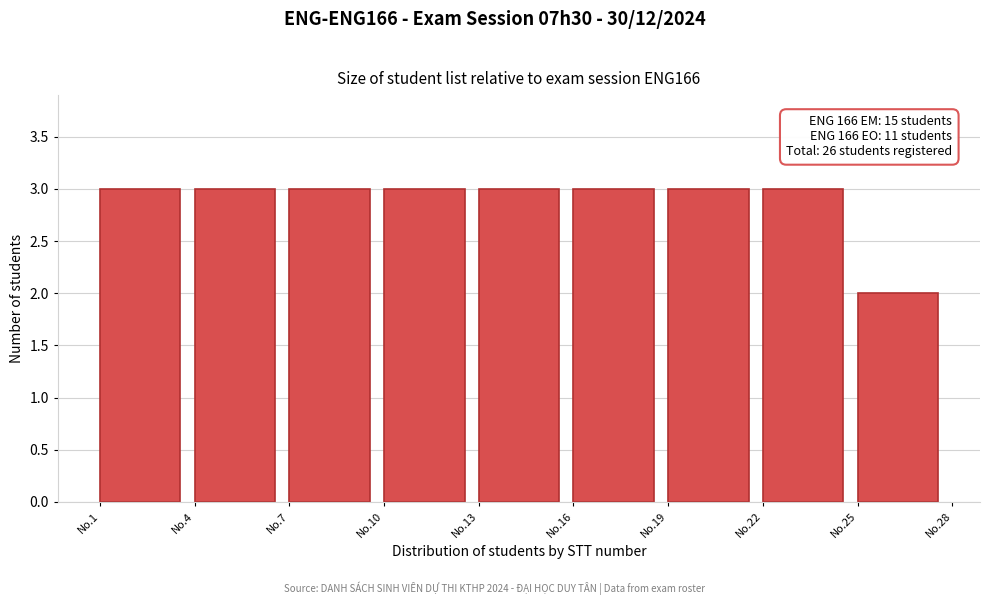

Reading left to right, transcribe all the data shown in this chart.

No.1=3	No.4=3	No.7=3	No.10=3	No.13=3	No.16=3	No.19=3	No.22=3	No.25=2